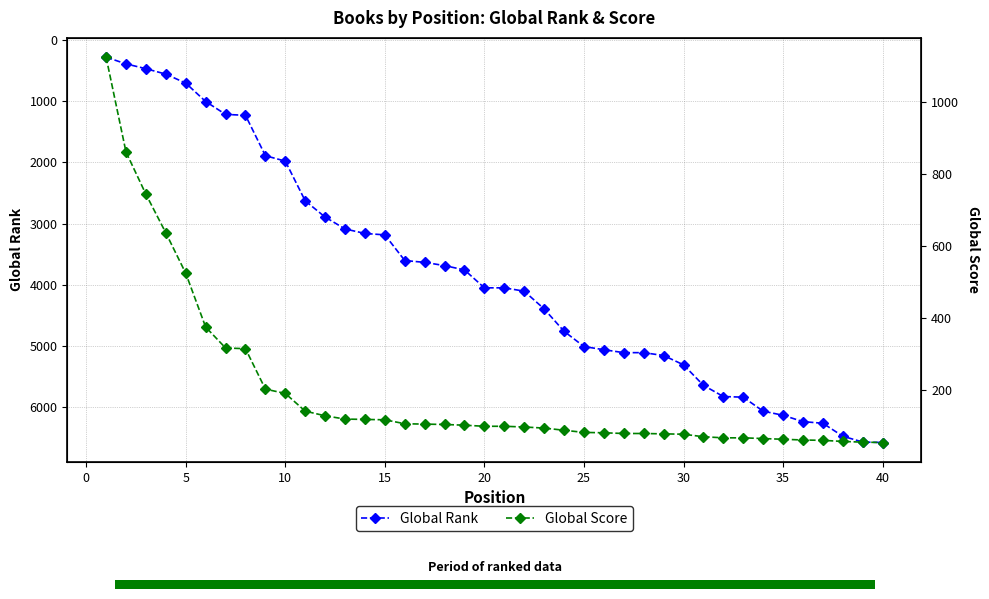

What is the lowest value of the Global Rank series?

277